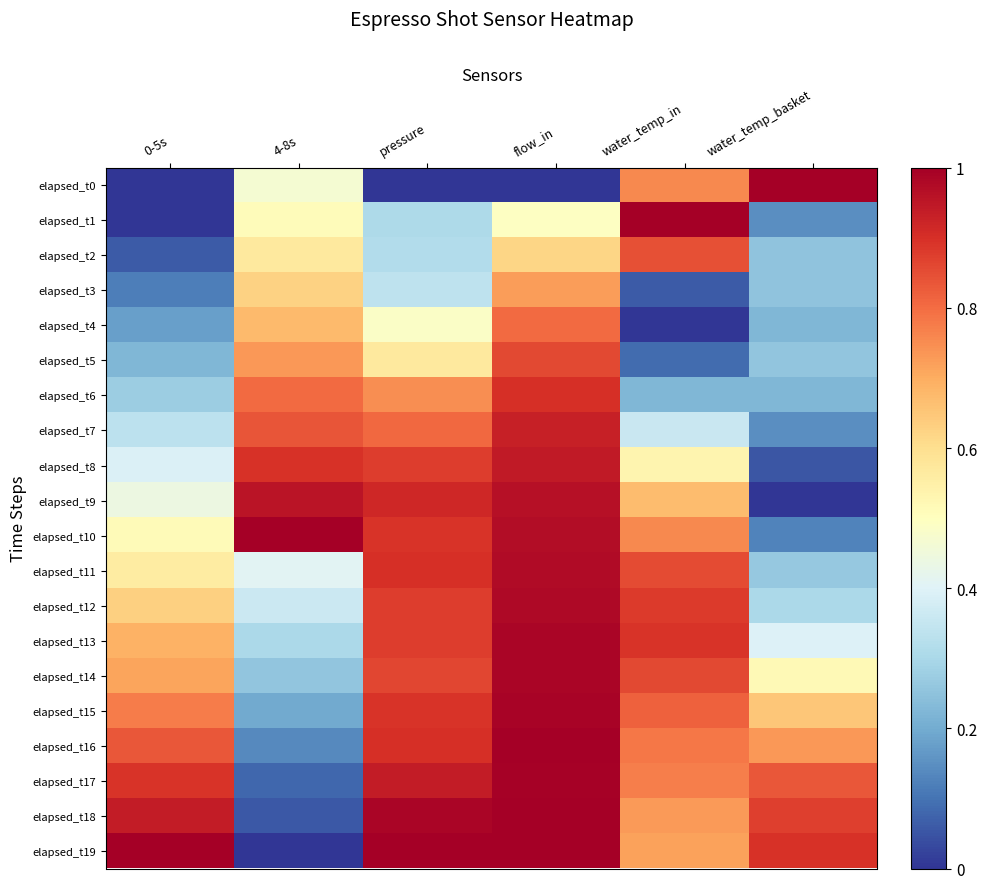

Reading right to left, extract all data points from this chart.

elapsed_t0: water_temp_basket=1.0	water_temp_in=0.8	flow_in=0.0	pressure=0.0	4-8s=0.5	0-5s=0.0
elapsed_t1: water_temp_basket=0.1	water_temp_in=1.0	flow_in=0.5	pressure=0.3	4-8s=0.5	0-5s=0.0
elapsed_t2: water_temp_basket=0.3	water_temp_in=0.8	flow_in=0.6	pressure=0.3	4-8s=0.6	0-5s=0.1
elapsed_t3: water_temp_basket=0.3	water_temp_in=0.1	flow_in=0.7	pressure=0.3	4-8s=0.6	0-5s=0.1
elapsed_t4: water_temp_basket=0.2	water_temp_in=0.0	flow_in=0.8	pressure=0.5	4-8s=0.7	0-5s=0.2
elapsed_t5: water_temp_basket=0.3	water_temp_in=0.1	flow_in=0.9	pressure=0.6	4-8s=0.7	0-5s=0.2
elapsed_t6: water_temp_basket=0.2	water_temp_in=0.2	flow_in=0.9	pressure=0.7	4-8s=0.8	0-5s=0.3
elapsed_t7: water_temp_basket=0.1	water_temp_in=0.4	flow_in=0.9	pressure=0.8	4-8s=0.8	0-5s=0.3
elapsed_t8: water_temp_basket=0.1	water_temp_in=0.5	flow_in=0.9	pressure=0.9	4-8s=0.9	0-5s=0.4
elapsed_t9: water_temp_basket=0.0	water_temp_in=0.7	flow_in=1.0	pressure=0.9	4-8s=1.0	0-5s=0.4
elapsed_t10: water_temp_basket=0.1	water_temp_in=0.8	flow_in=1.0	pressure=0.9	4-8s=1.0	0-5s=0.5
elapsed_t11: water_temp_basket=0.3	water_temp_in=0.9	flow_in=1.0	pressure=0.9	4-8s=0.4	0-5s=0.6
elapsed_t12: water_temp_basket=0.3	water_temp_in=0.9	flow_in=1.0	pressure=0.9	4-8s=0.4	0-5s=0.6
elapsed_t13: water_temp_basket=0.4	water_temp_in=0.9	flow_in=1.0	pressure=0.9	4-8s=0.3	0-5s=0.7
elapsed_t14: water_temp_basket=0.5	water_temp_in=0.9	flow_in=1.0	pressure=0.9	4-8s=0.3	0-5s=0.7
elapsed_t15: water_temp_basket=0.6	water_temp_in=0.8	flow_in=1.0	pressure=0.9	4-8s=0.2	0-5s=0.8
elapsed_t16: water_temp_basket=0.7	water_temp_in=0.8	flow_in=1.0	pressure=0.9	4-8s=0.1	0-5s=0.8
elapsed_t17: water_temp_basket=0.8	water_temp_in=0.8	flow_in=1.0	pressure=0.9	4-8s=0.1	0-5s=0.9
elapsed_t18: water_temp_basket=0.9	water_temp_in=0.7	flow_in=1.0	pressure=1.0	4-8s=0.1	0-5s=0.9
elapsed_t19: water_temp_basket=0.9	water_temp_in=0.7	flow_in=1.0	pressure=1.0	4-8s=0.0	0-5s=1.0